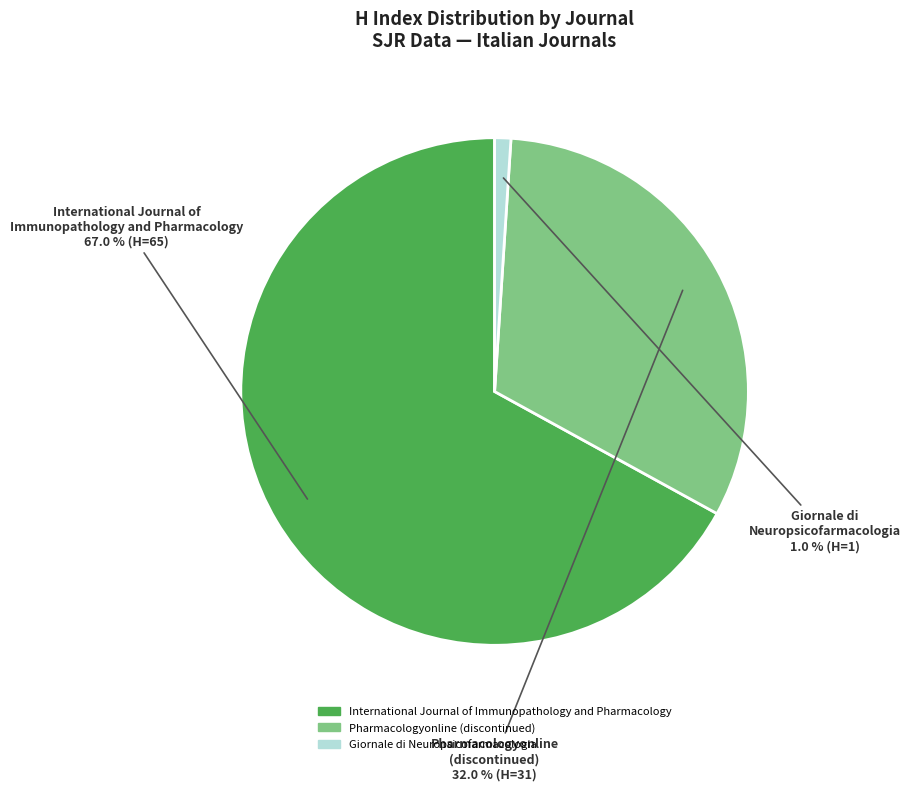

The Giornale di Neuropsicofarmacologia slice represents 1% of the pie. True or false?

True